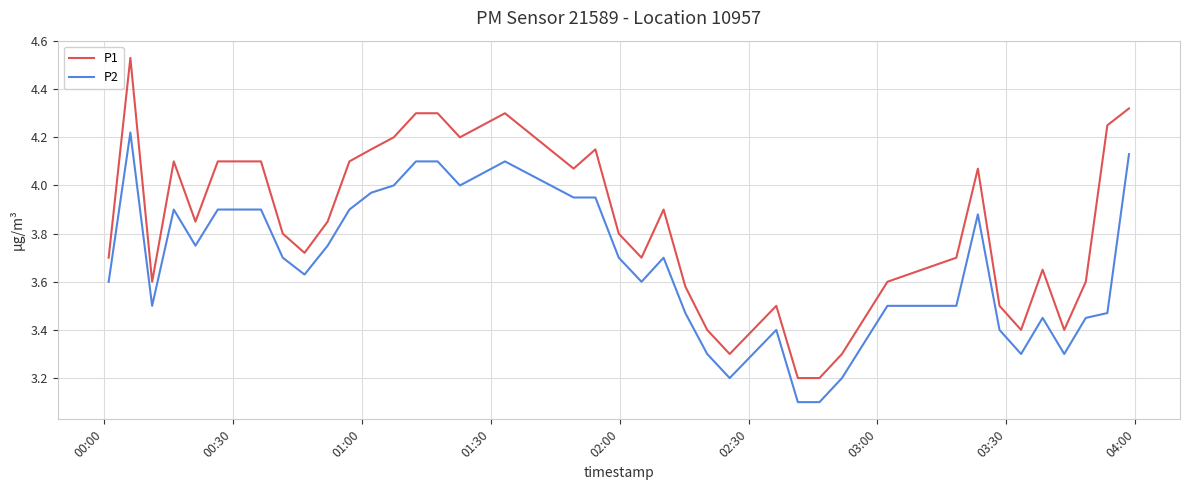

Count the number of data series in this chart.

2